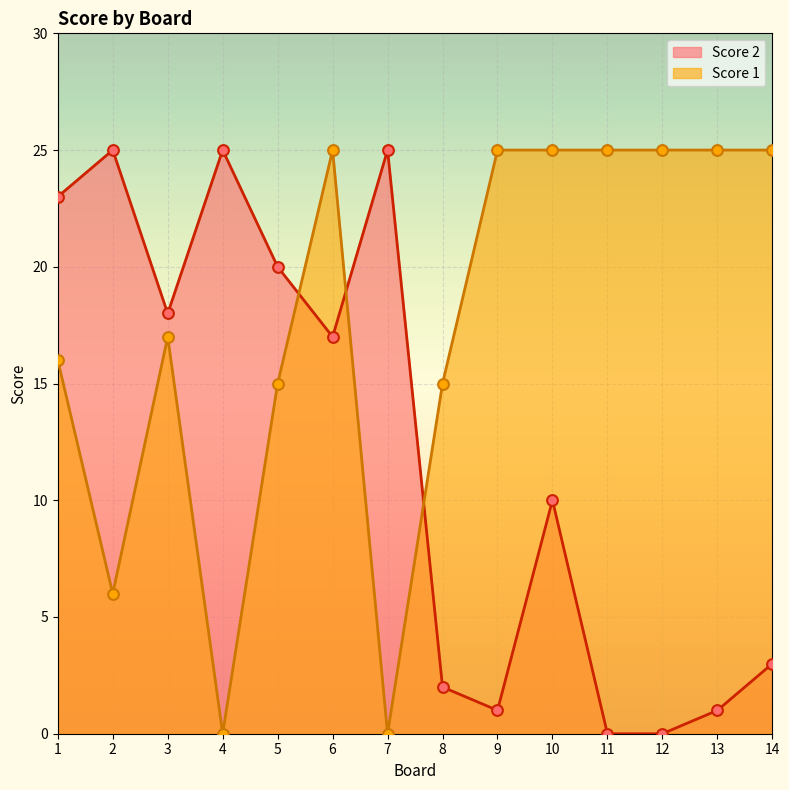

At which category is the sum across all series the highest?

6